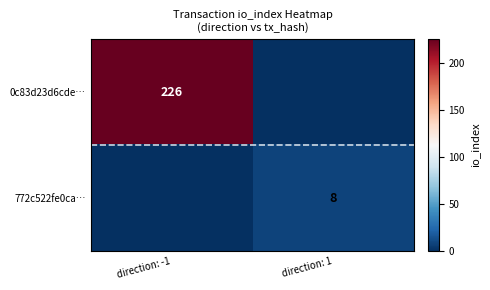

The 0c83d23d6cde… series shows 226 at direction: -1. True or false?

True